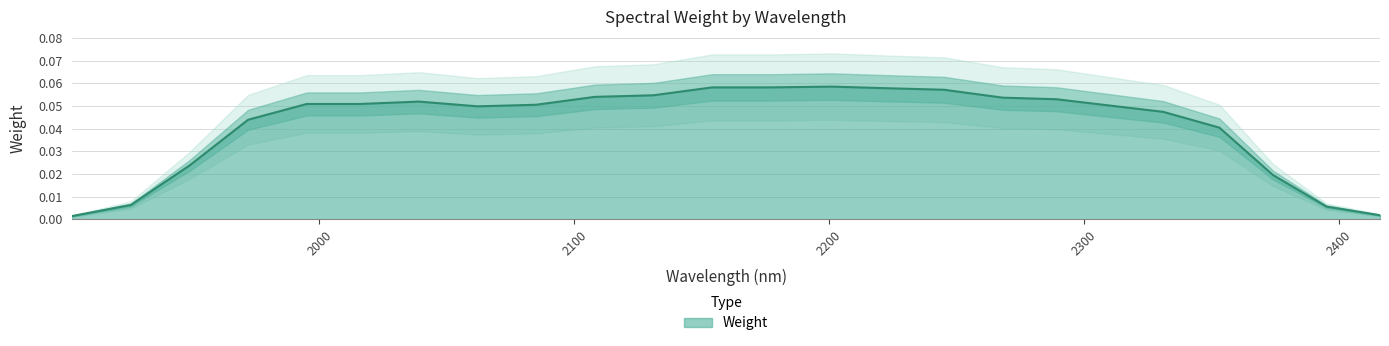

True or false: there are more than 2 points higher than both neighbors.

False